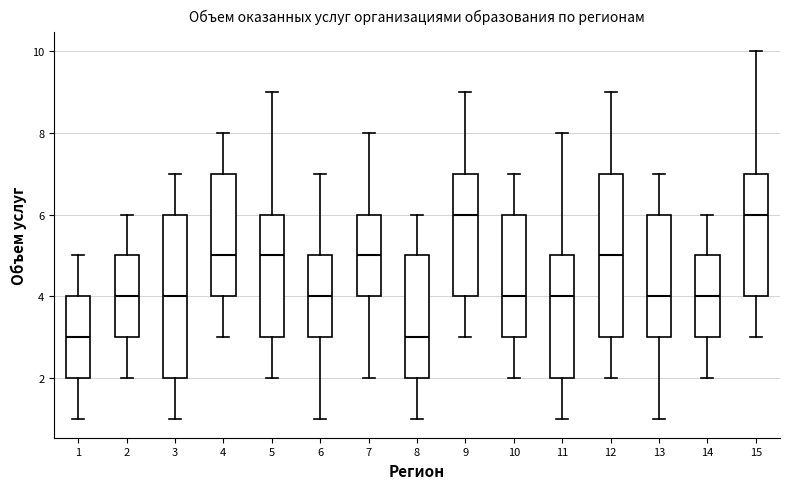

Where does the upper whisker of the box at x = 11 end on the y-axis? The values are not printed on the chart, so give them approximately, as read against the axis.

8